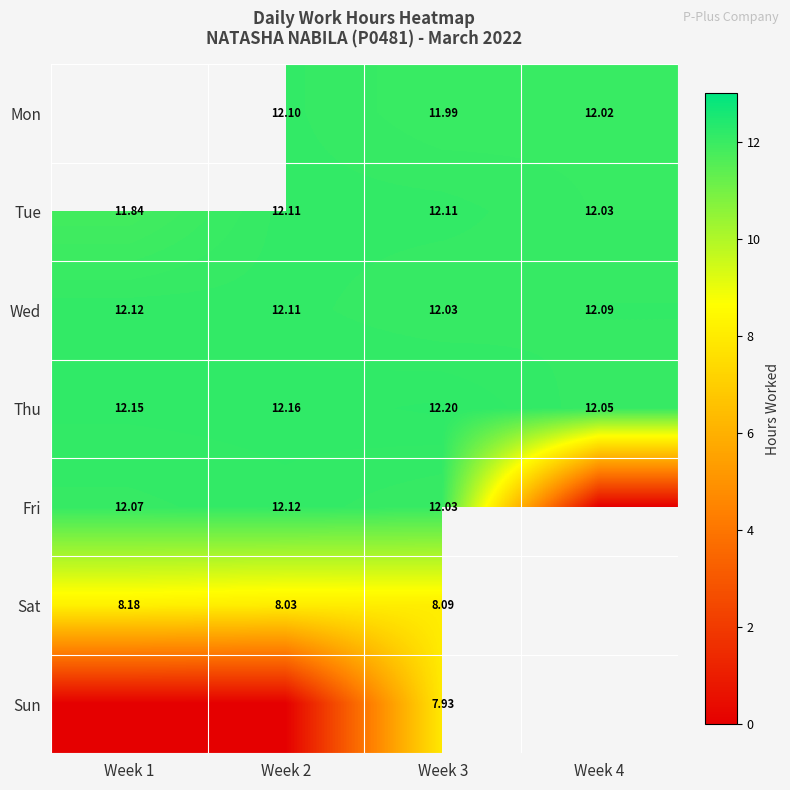

Is the value of Thu at Week 2 greater than the value of Tue at Week 1?

Yes